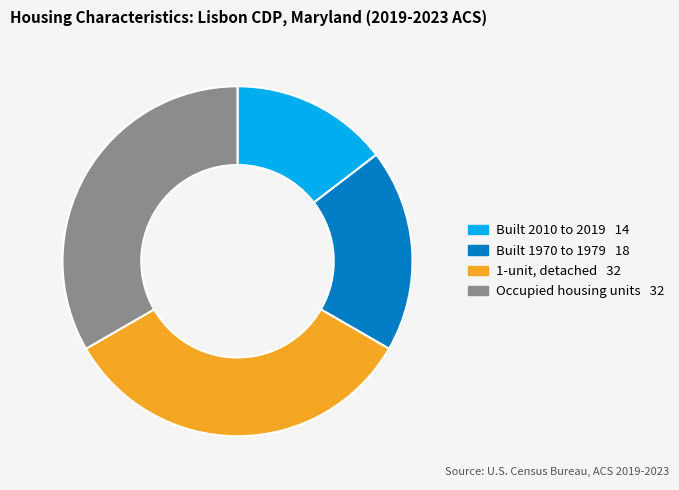

Is there any slice that represents more than half of the pie?

No